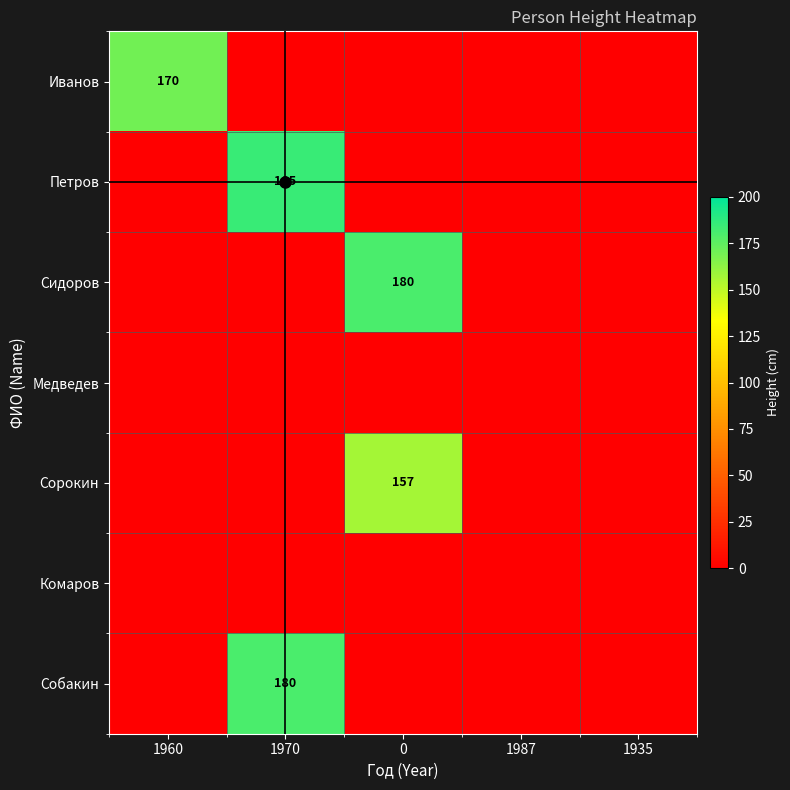

True or false: Сорокин has a value of 70 at 0.

False